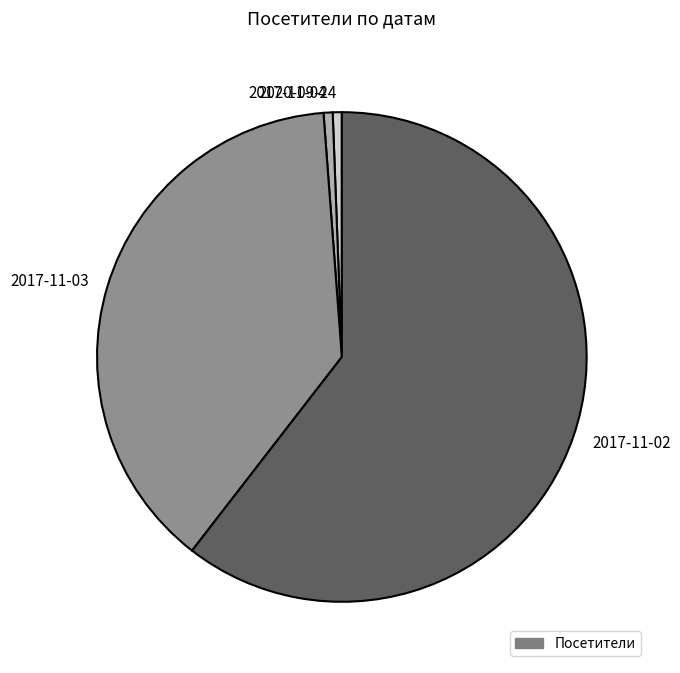

What is the majority slice?

2017-11-02